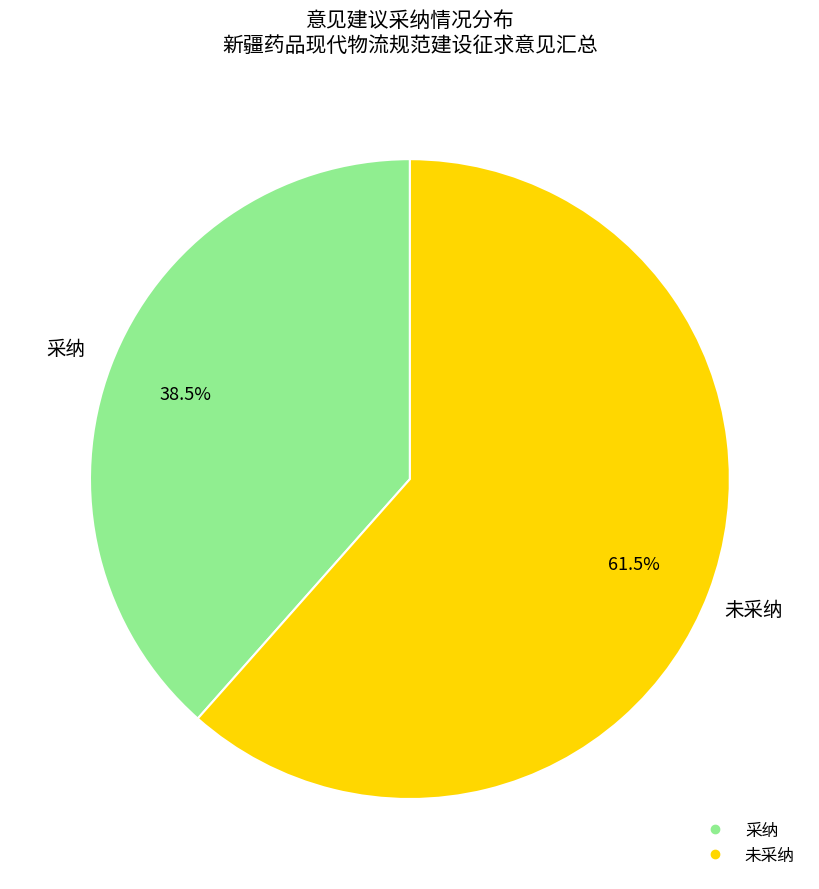

What is the smallest slice in the pie chart?

采纳